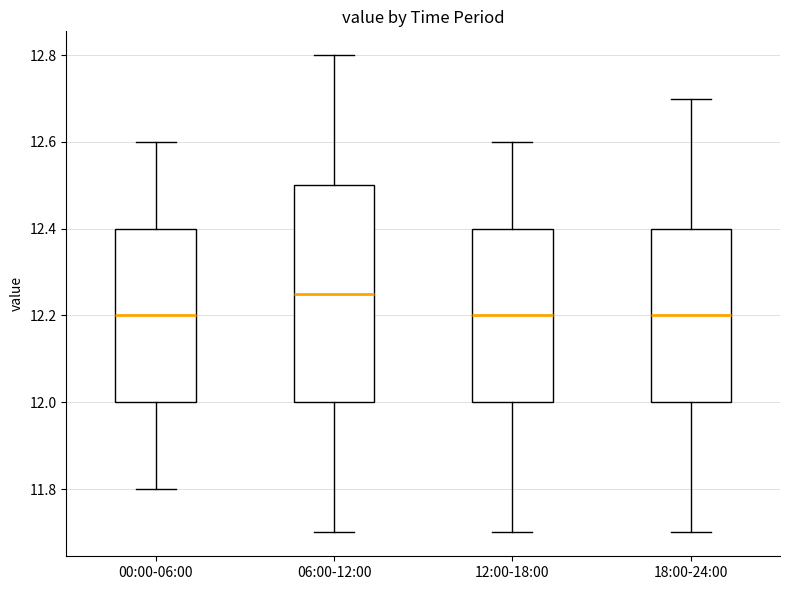

Reading left to right, transcribe this box plot: for each box, give where its median line is, the range the box spans, and where its two whiskers end, as read against the y-axis. The values are not printed on the chart, so give them approximately, as read against the axis.

00:00-06:00: median 12.20, box 12.00 to 12.40, whiskers 11.80 to 12.60
06:00-12:00: median 12.26, box 12.00 to 12.50, whiskers 11.70 to 12.80
12:00-18:00: median 12.20, box 12.00 to 12.40, whiskers 11.70 to 12.60
18:00-24:00: median 12.20, box 12.00 to 12.40, whiskers 11.70 to 12.70